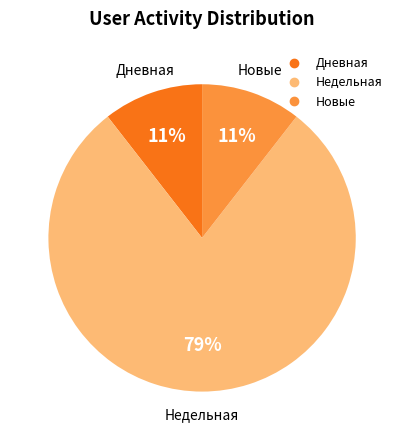

Does any single category account for the majority?

Yes